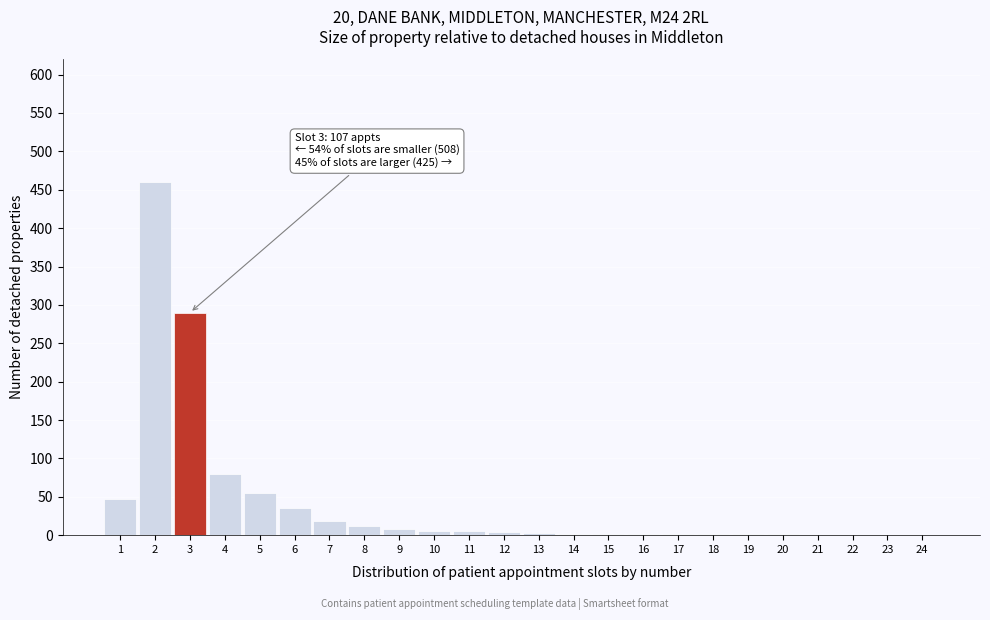

What is the sum of all values?

1032